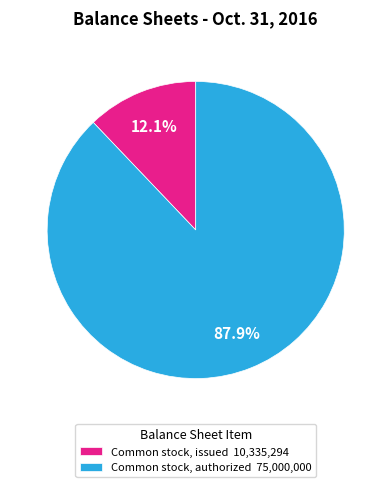

Rank the categories by value from lowest to highest.

Common stock, issued, Common stock, authorized